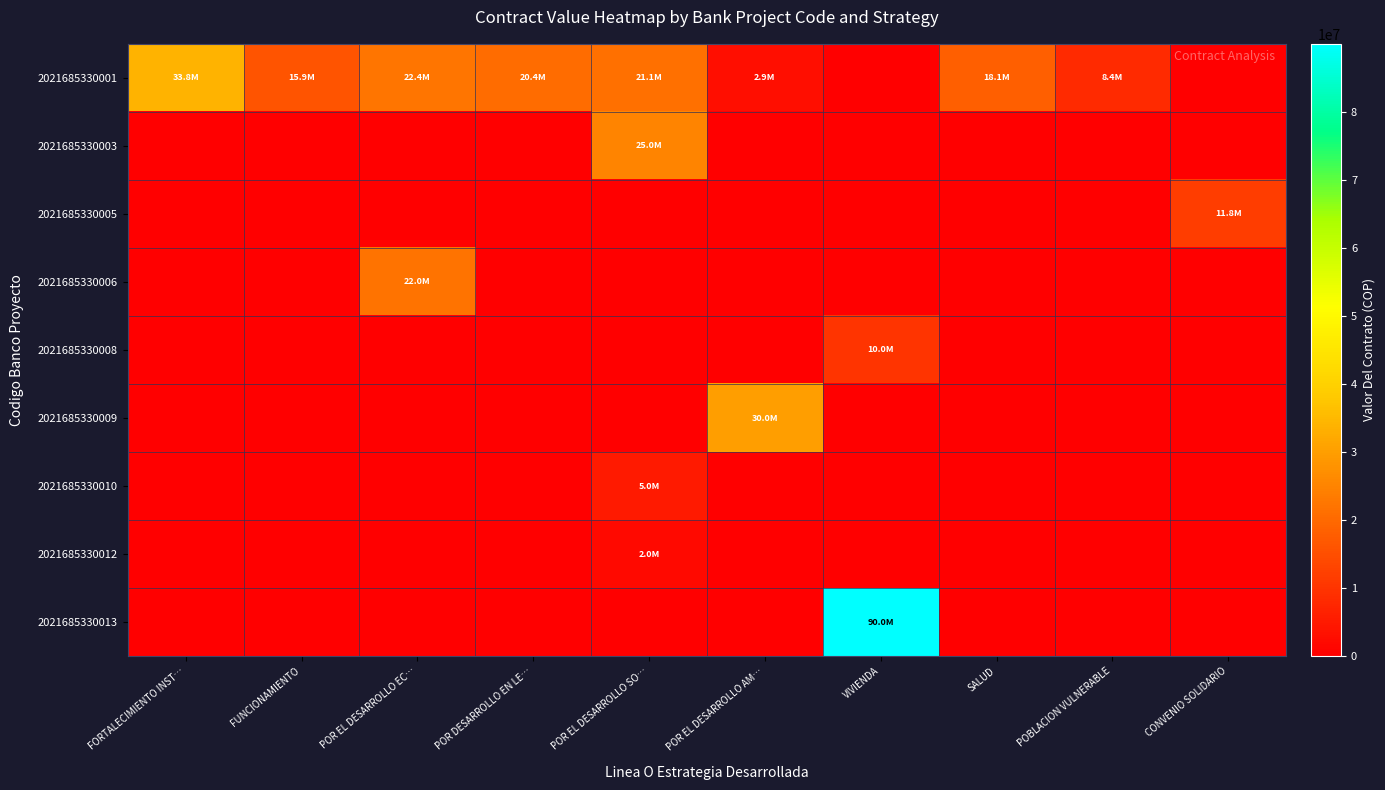

How many categories are shown in the chart?

10